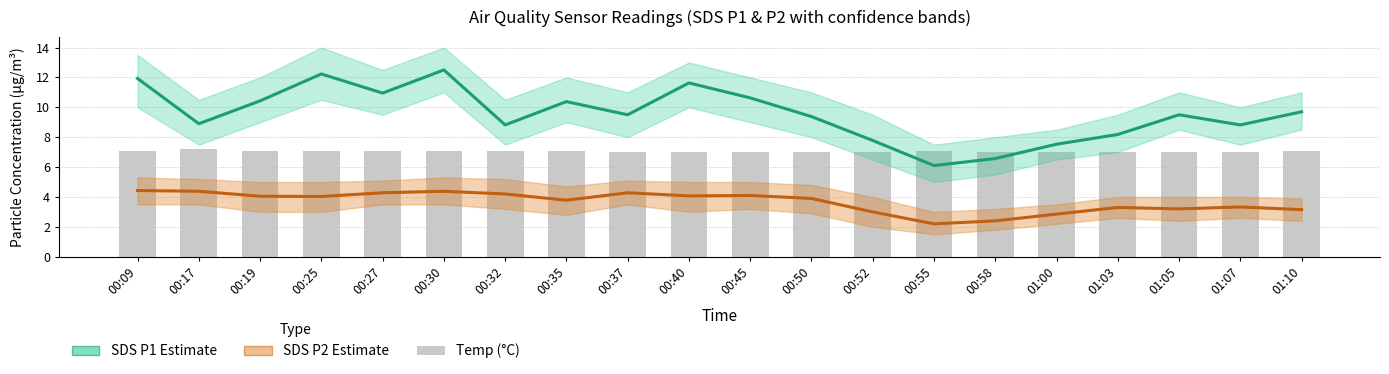

What is the average value of the Temp (°C) series?

7.1